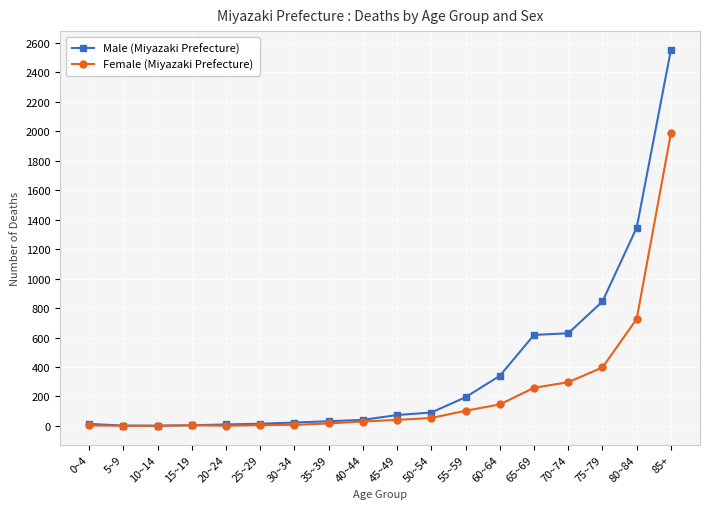

Which series has the largest range (max minus min)?

Male (Miyazaki Prefecture)